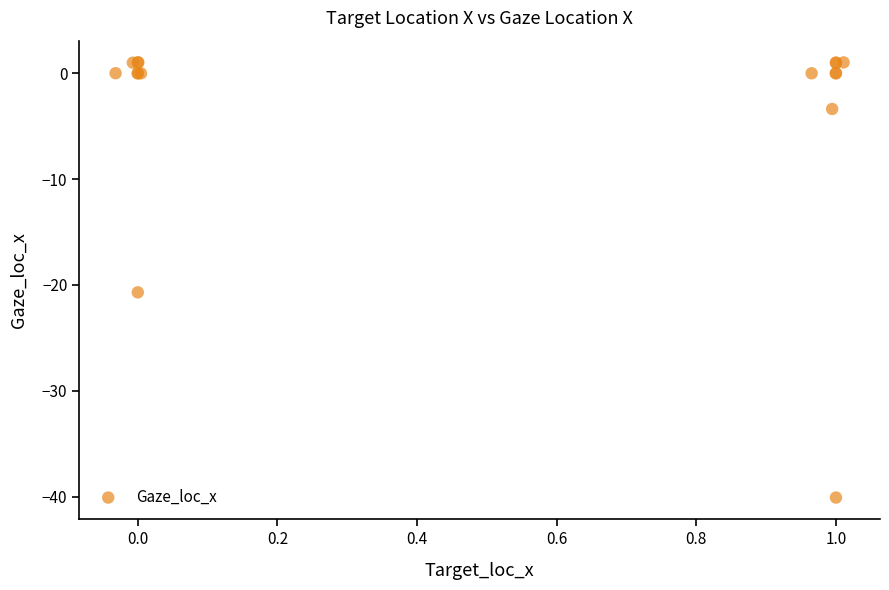

What Y value in the scatter plot is closest to -19?

-20.7